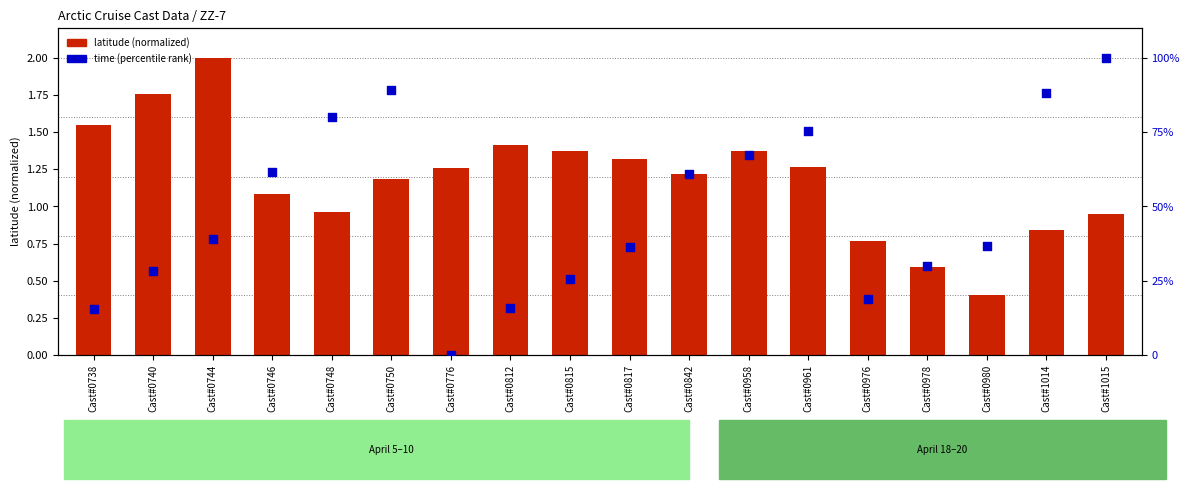

What is the total value across all series at Cast#1015?

100.9